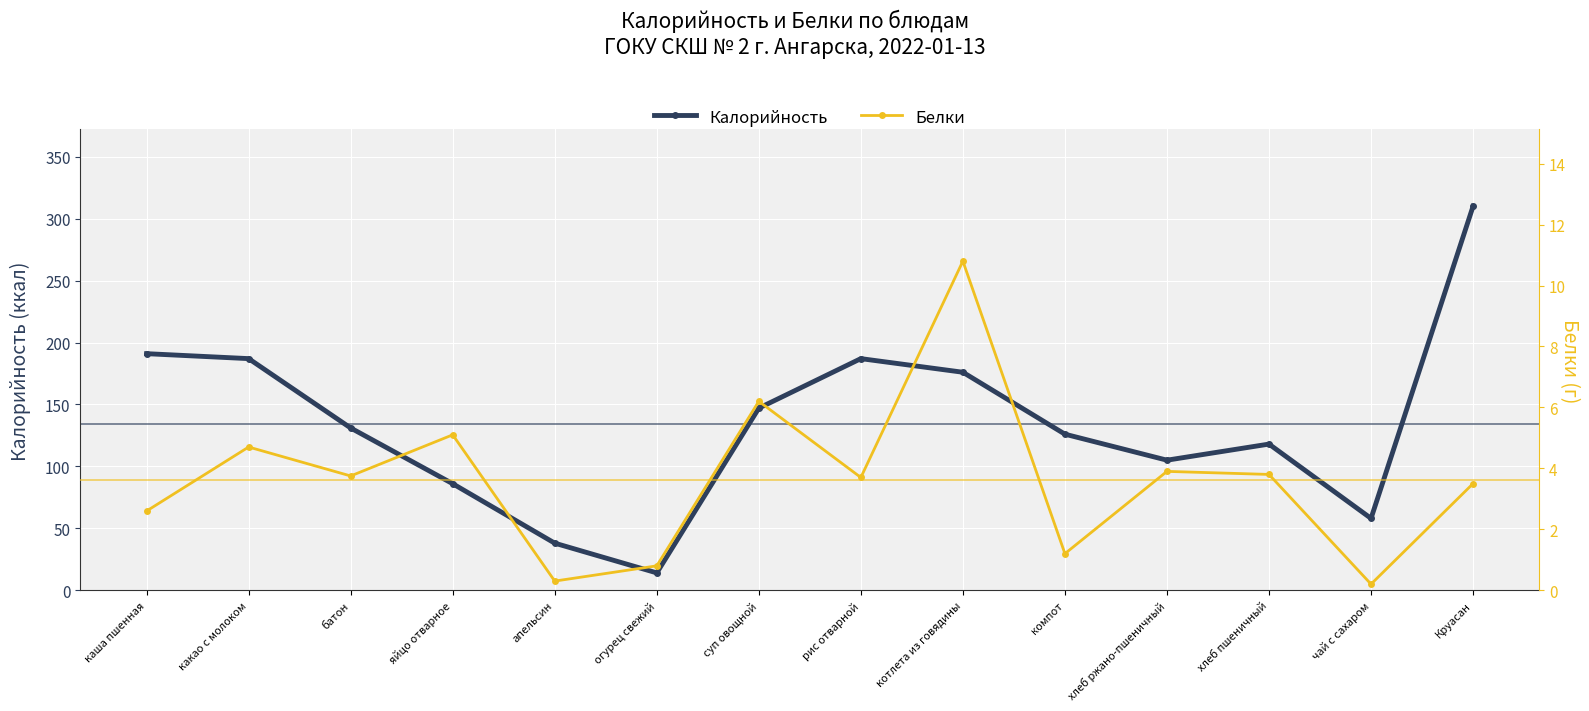

Is it true that Калорийность equals 118.0 at хлеб пшеничный?

True